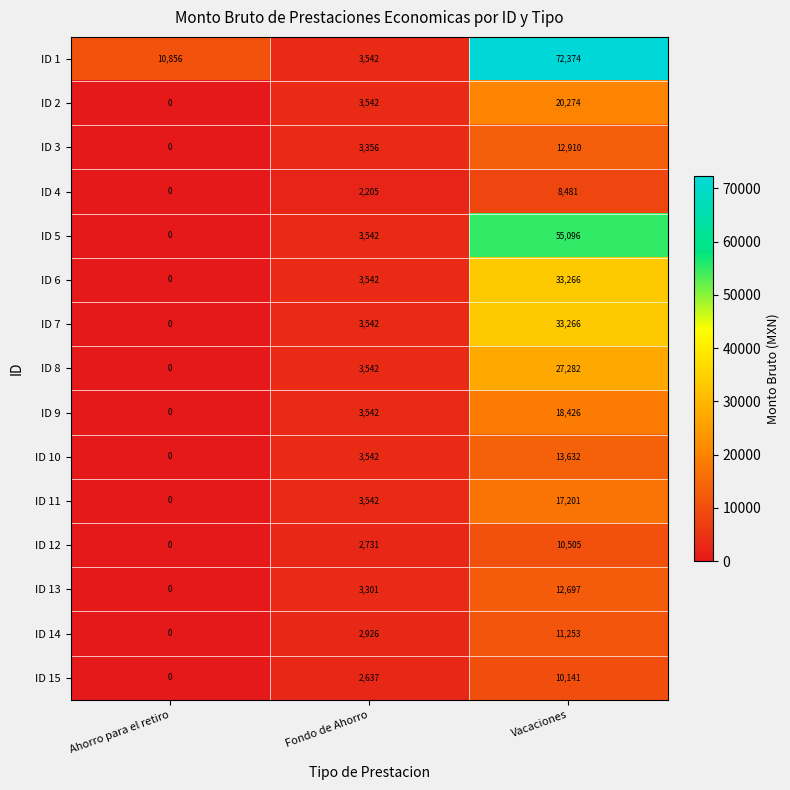

The value of ID 2 at Fondo de Ahorro is 6167. True or false?

False